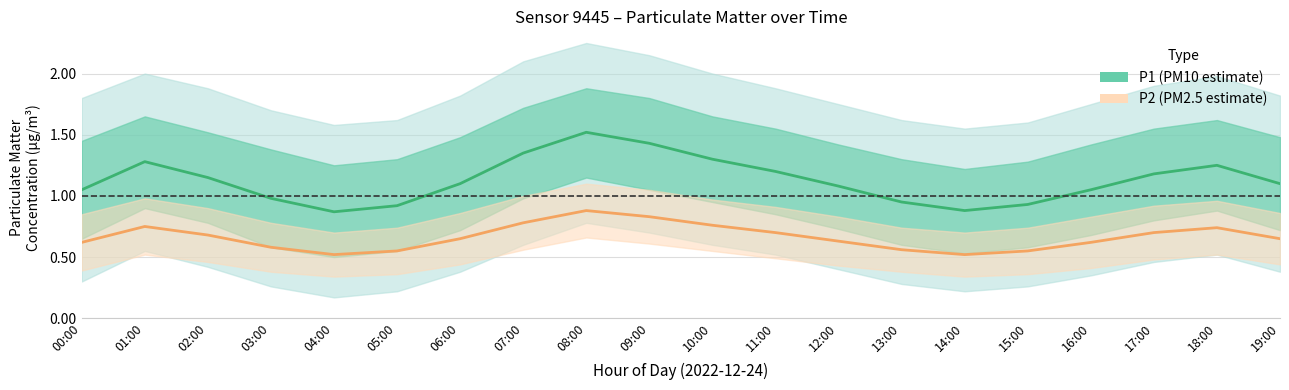

True or false: P1 (PM10 estimate) has more than 2 points higher than both neighbors.

True